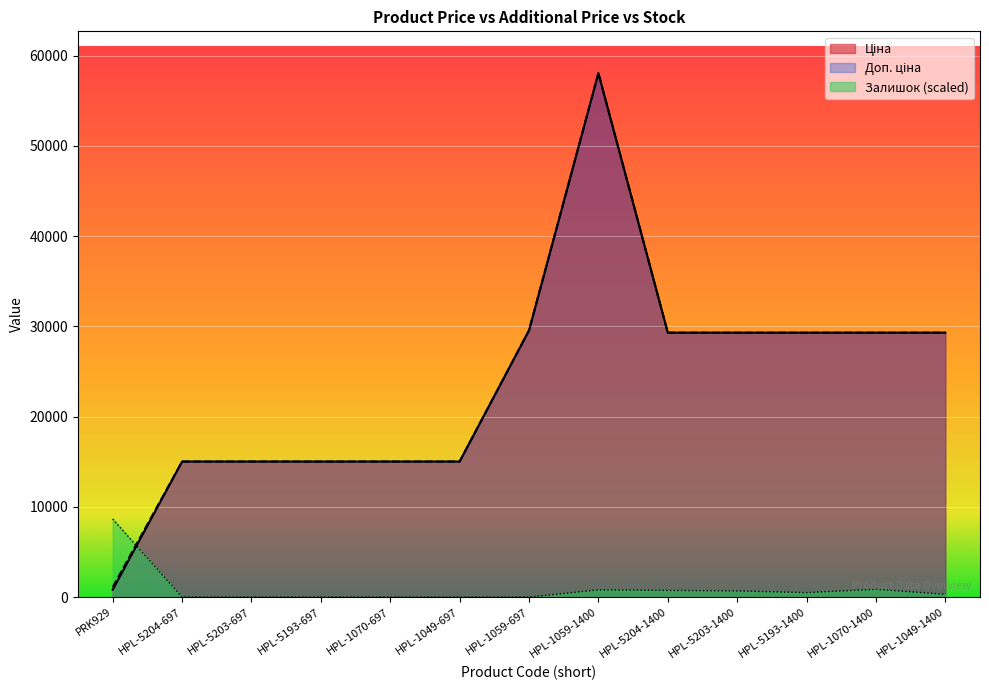

What position from the left is HPL-1049-1400?

13